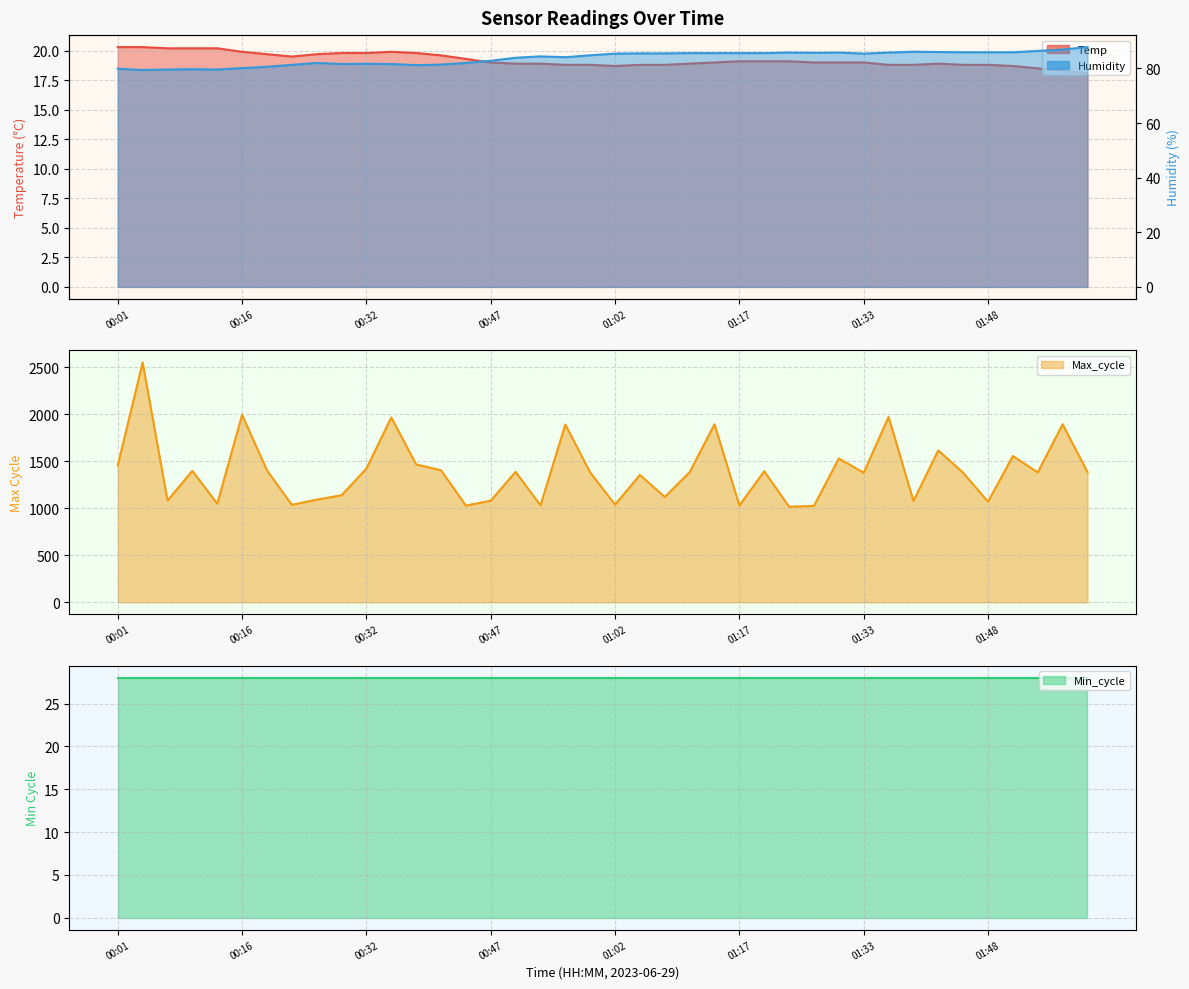

Reading left to right, transcribe all the data shown in this chart.

Temp: 00:01=20.3	00:04=20.3	00:07=20.2	00:10=20.2	00:13=20.2	00:16=19.9	00:19=19.7	00:22=19.5	00:26=19.7	00:29=19.8	00:32=19.8	00:35=19.9	00:38=19.8	00:41=19.6	00:44=19.3	00:47=19.0	00:50=18.9	00:53=18.9	00:56=18.8	00:59=18.8	01:02=18.7	01:05=18.8	01:08=18.8	01:11=18.9	01:14=19.0	01:17=19.1	01:20=19.1	01:23=19.1	01:26=19.0	01:30=19.0	01:33=19.0	01:36=18.8	01:39=18.8	01:42=18.9	01:45=18.8	01:48=18.8	01:51=18.7	01:54=18.5	01:57=18.3	02:00=18.1
Humidity: 00:01=79.9	00:04=79.4	00:07=79.6	00:10=79.7	00:13=79.6	00:16=80.1	00:19=80.6	00:22=81.3	00:26=82.0	00:29=81.6	00:32=81.7	00:35=81.6	00:38=81.2	00:41=81.4	00:44=82.0	00:47=82.8	00:50=83.9	00:53=84.4	00:56=84.1	00:59=84.8	01:02=85.4	01:05=85.5	01:08=85.5	01:11=85.6	01:14=85.6	01:17=85.6	01:20=85.6	01:23=85.8	01:26=85.7	01:30=85.8	01:33=85.4	01:36=85.8	01:39=86.1	01:42=86.0	01:45=85.9	01:48=85.9	01:51=85.9	01:54=86.4	01:57=86.9	02:00=87.8
Max_cycle: 00:01=1456.0	00:04=2551.0	00:07=1083.0	00:10=1398.0	00:13=1049.0	00:16=1993.0	00:19=1404.0	00:22=1037.0	00:26=1092.0	00:29=1139.0	00:32=1422.0	00:35=1967.0	00:38=1467.0	00:41=1405.0	00:44=1029.0	00:47=1081.0	00:50=1388.0	00:53=1031.0	00:56=1891.0	00:59=1381.0	01:02=1039.0	01:05=1355.0	01:08=1120.0	01:11=1385.0	01:14=1894.0	01:17=1030.0	01:20=1394.0	01:23=1016.0	01:26=1026.0	01:30=1530.0	01:33=1378.0	01:36=1973.0	01:39=1078.0	01:42=1616.0	01:45=1378.0	01:48=1070.0	01:51=1556.0	01:54=1382.0	01:57=1894.0	02:00=1385.0